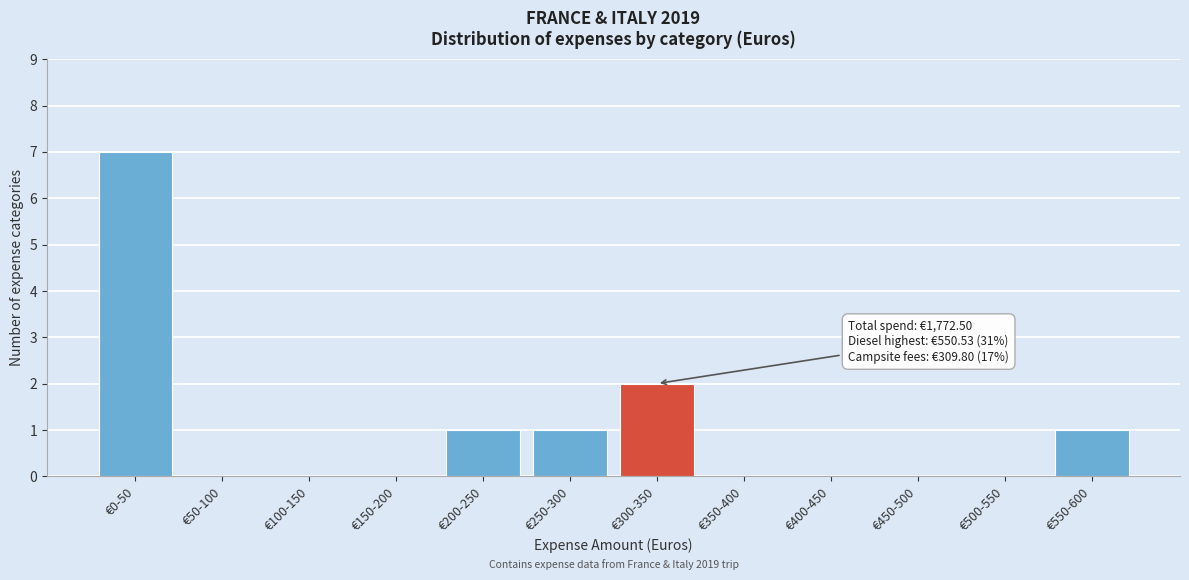

Reading left to right, transcribe all the data shown in this chart.

€0-50=7	€50-100=0	€100-150=0	€150-200=0	€200-250=1	€250-300=1	€300-350=2	€350-400=0	€400-450=0	€450-500=0	€500-550=0	€550-600=1